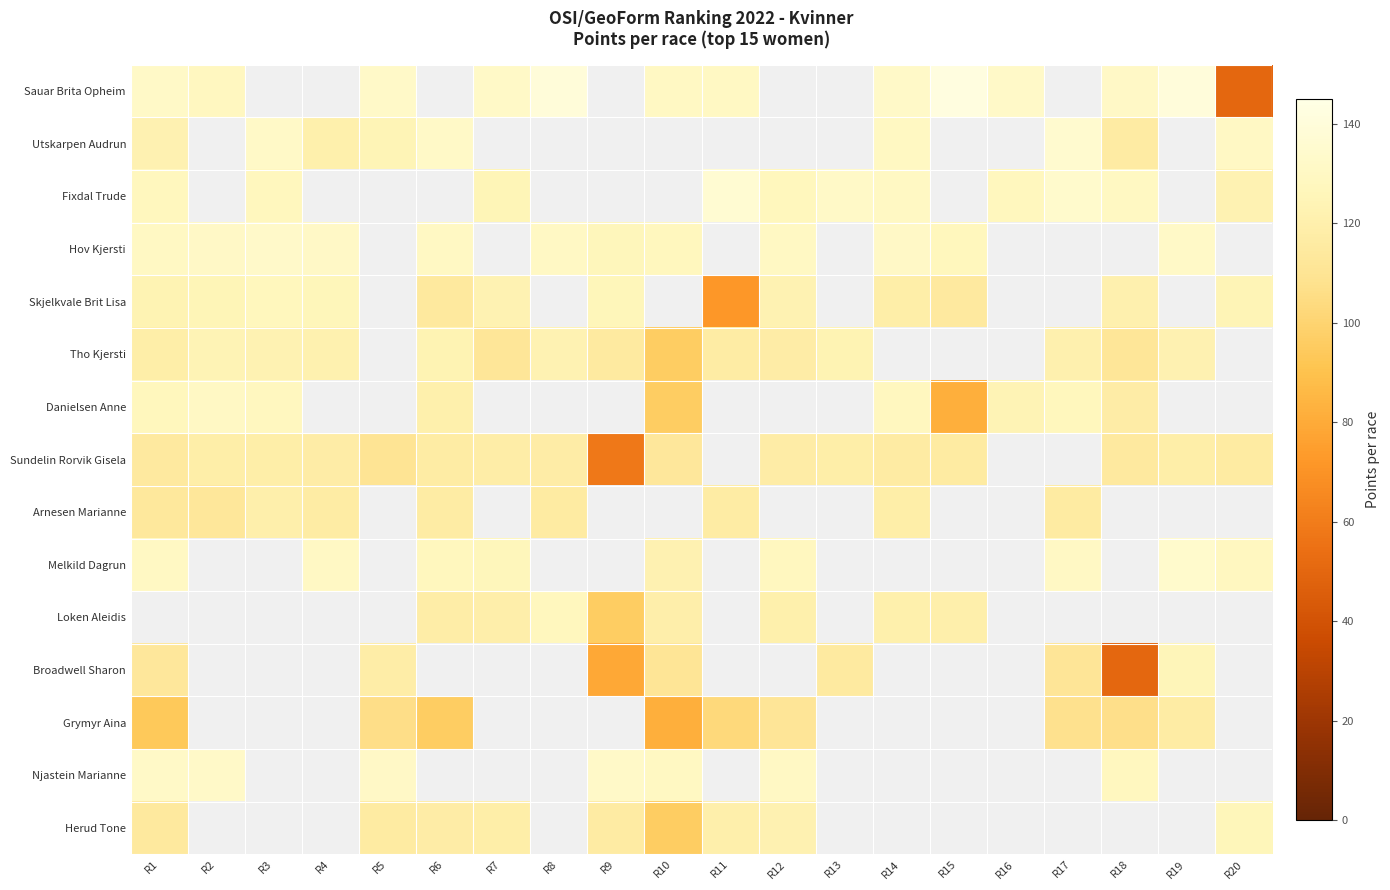

What is the spread (max minus min) of values at R7?

19.9